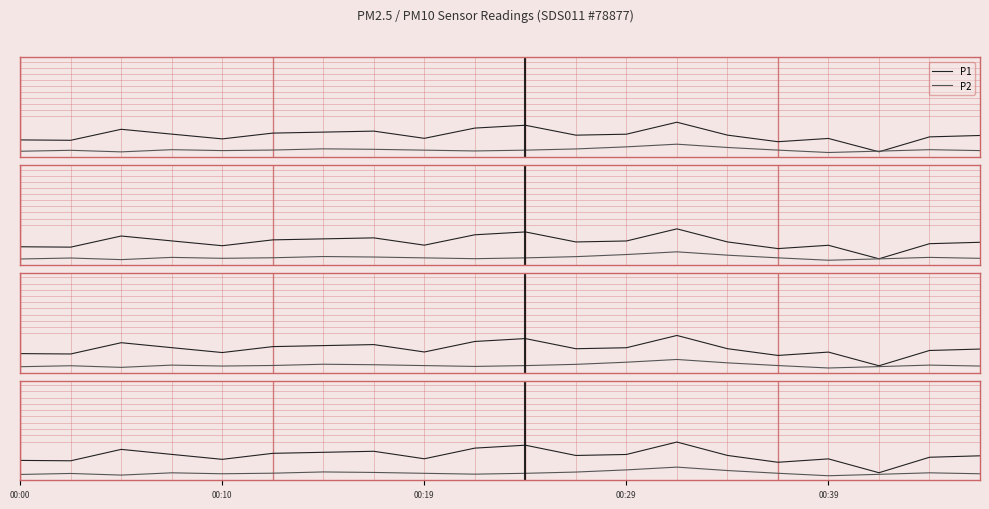

The P2 series shows -3.2 at 10. True or false?

True